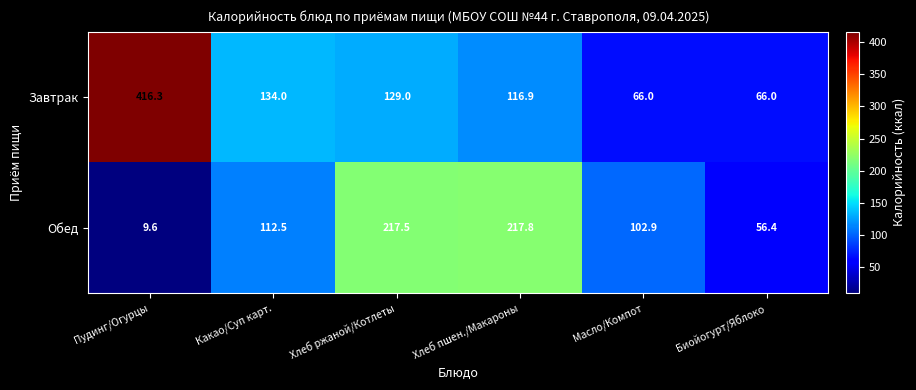

Read the Завтрак value at Какао/Суп карт..

134.0